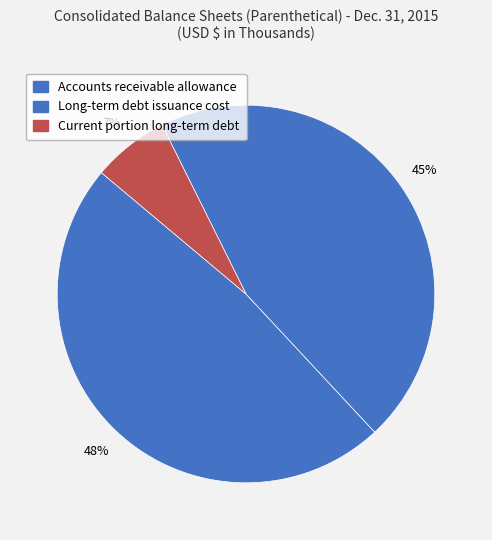

Is there any slice that represents more than half of the pie?

No